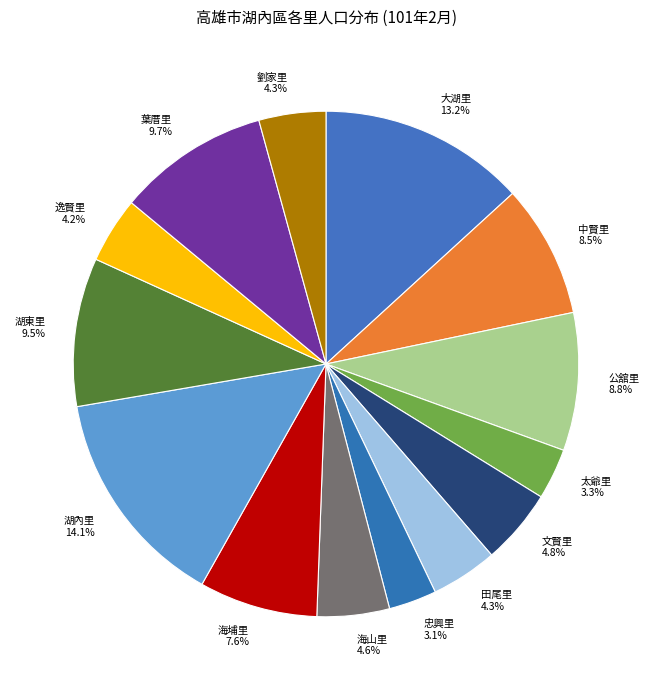

To the nearest percent, what is the difference between the largest and smallest slice percentages?

11%